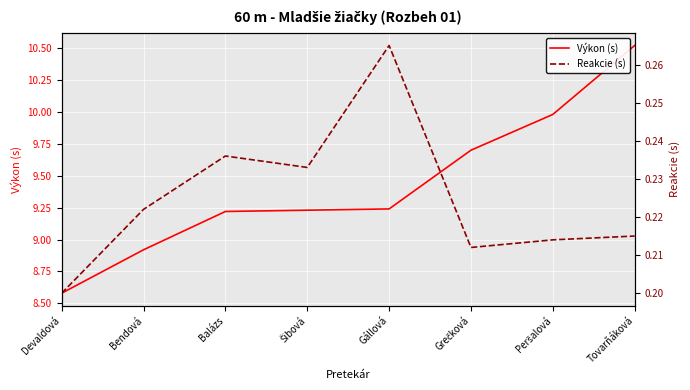

How many lines are shown in the chart?

2